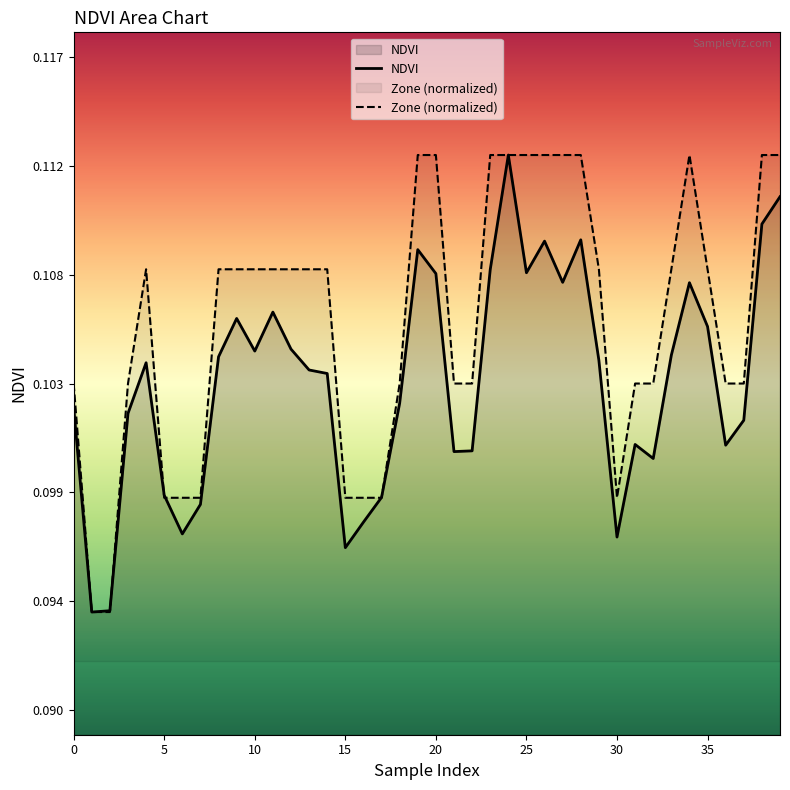

How many distinct data groups are displayed?

2